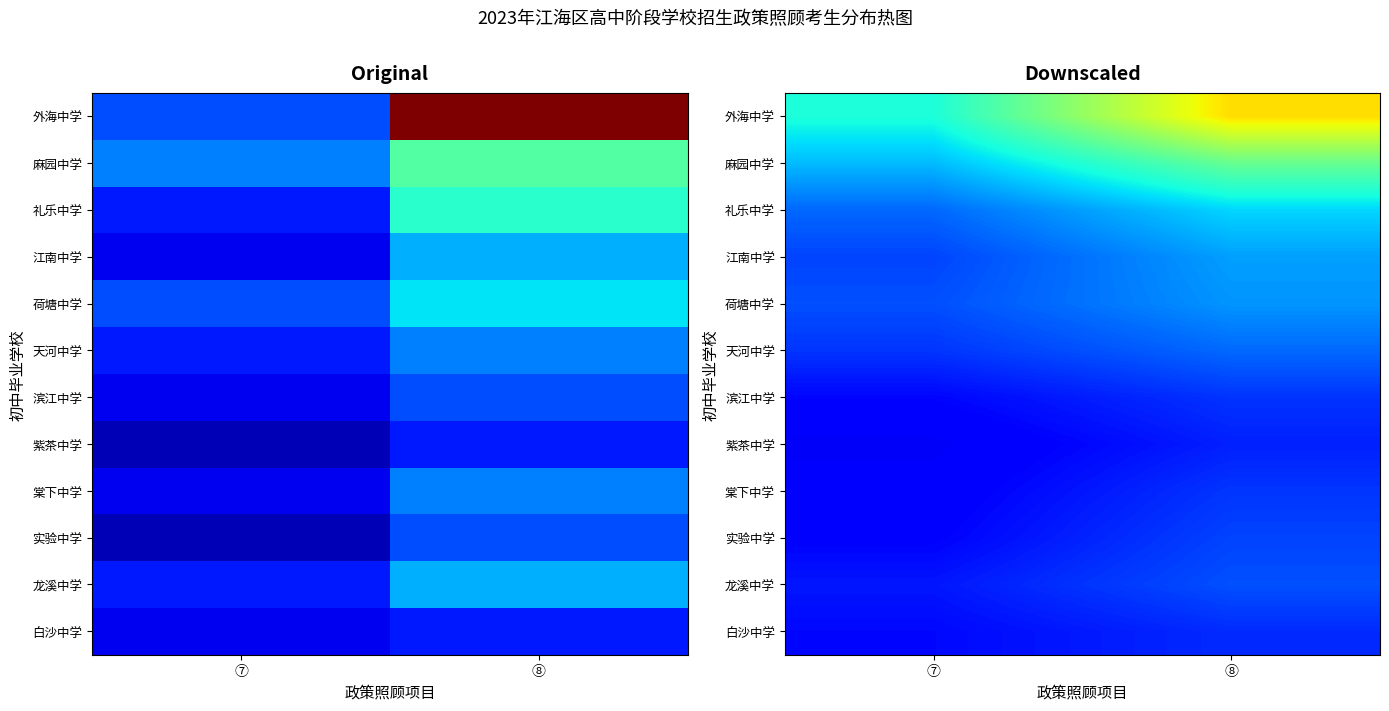

At which label does 麻园中学 first exceed 9?

⑧